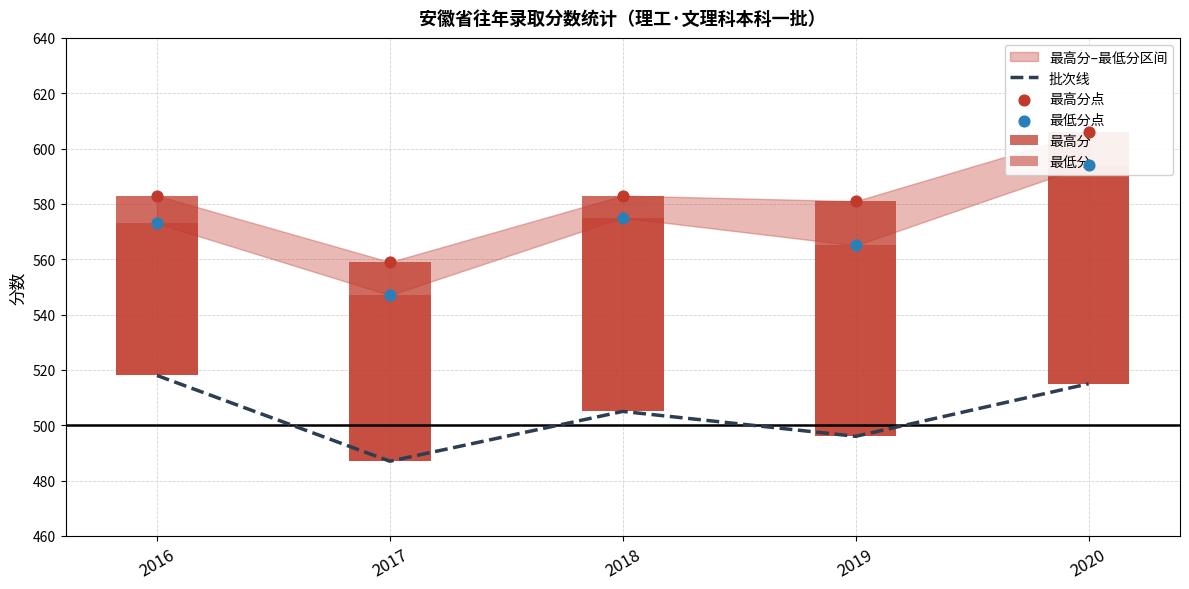

Which series has the largest total across all categories?

最高分点